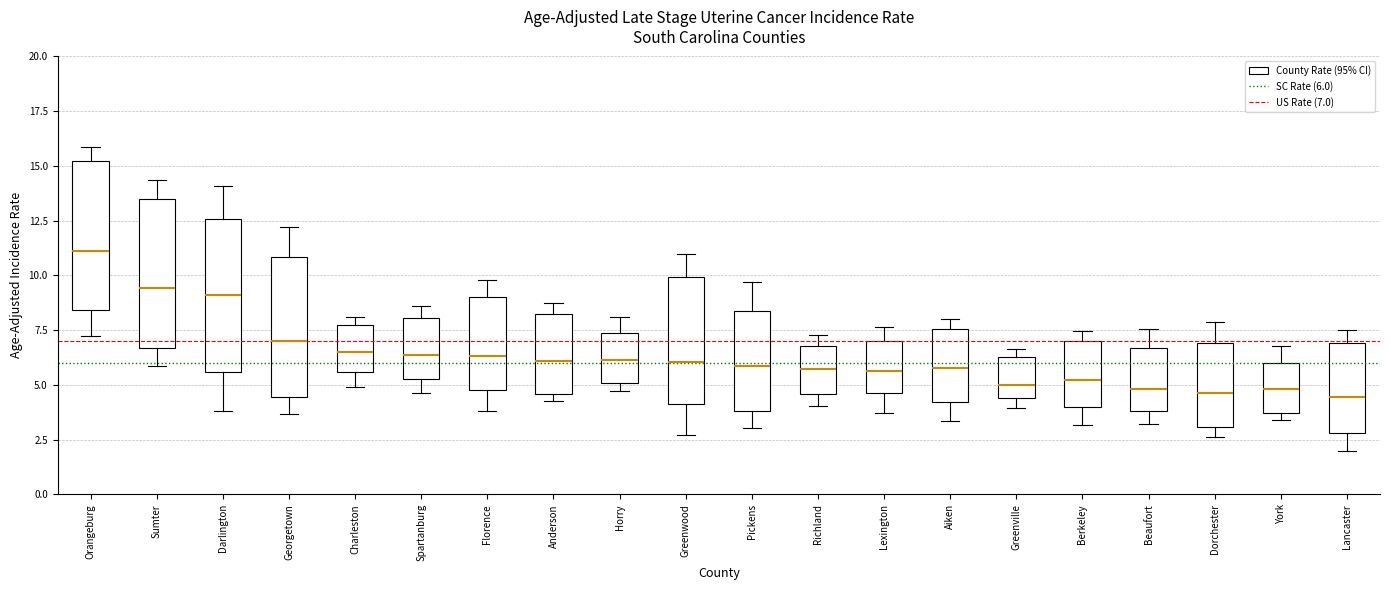

Reading left to right, read every box against the y-axis: the position of its median line, the range the box covers, and the ends of its whiskers. The values are not printed on the chart, so give them approximately, as read against the axis.

Orangeburg: median 11.0, box 8.5 to 15.0, whiskers 7.0 to 16.0
Sumter: median 9.5, box 6.5 to 13.5, whiskers 6.0 to 14.5
Darlington: median 9.0, box 5.5 to 12.5, whiskers 4.0 to 14.0
Georgetown: median 7.0, box 4.5 to 11.0, whiskers 3.5 to 12.0
Charleston: median 6.5, box 5.5 to 7.5, whiskers 5.0 to 8.0
Spartanburg: median 6.5, box 5.5 to 8.0, whiskers 4.5 to 8.5
Florence: median 6.5, box 5.0 to 9.0, whiskers 4.0 to 10.0
Anderson: median 6.0, box 4.5 to 8.5, whiskers 4.5 (just below the box's lower edge) to 9.0
Horry: median 6.0, box 5.0 to 7.5, whiskers 4.5 to 8.0
Greenwood: median 6.0, box 4.0 to 10.0, whiskers 2.5 to 11.0
Pickens: median 6.0, box 4.0 to 8.5, whiskers 3.0 to 9.5
Richland: median 5.5, box 4.5 to 7.0, whiskers 4.0 to 7.5
Lexington: median 5.5, box 4.5 to 7.0, whiskers 3.5 to 7.5
Aiken: median 6.0, box 4.0 to 7.5, whiskers 3.5 to 8.0
Greenville: median 5.0, box 4.5 to 6.5, whiskers 4.0 to 6.5 (just above the box's upper edge)
Berkeley: median 5.0, box 4.0 to 7.0, whiskers 3.0 to 7.5
Beaufort: median 5.0, box 4.0 to 6.5, whiskers 3.0 to 7.5
Dorchester: median 4.5, box 3.0 to 7.0, whiskers 2.5 to 8.0
York: median 5.0, box 3.5 to 6.0, whiskers 3.5 (just below the box's lower edge) to 7.0
Lancaster: median 4.5, box 3.0 to 7.0, whiskers 2.0 to 7.5